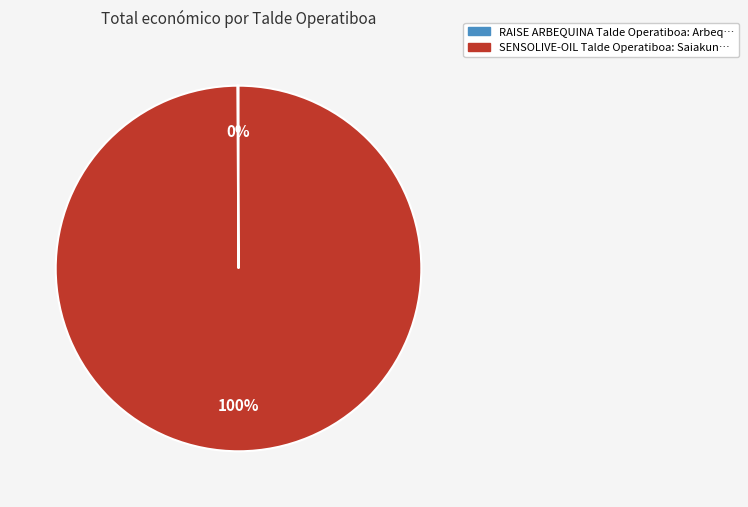

To the nearest percent, what portion does SENSOLIVE-OIL Talde Operatiboa represent?

100%